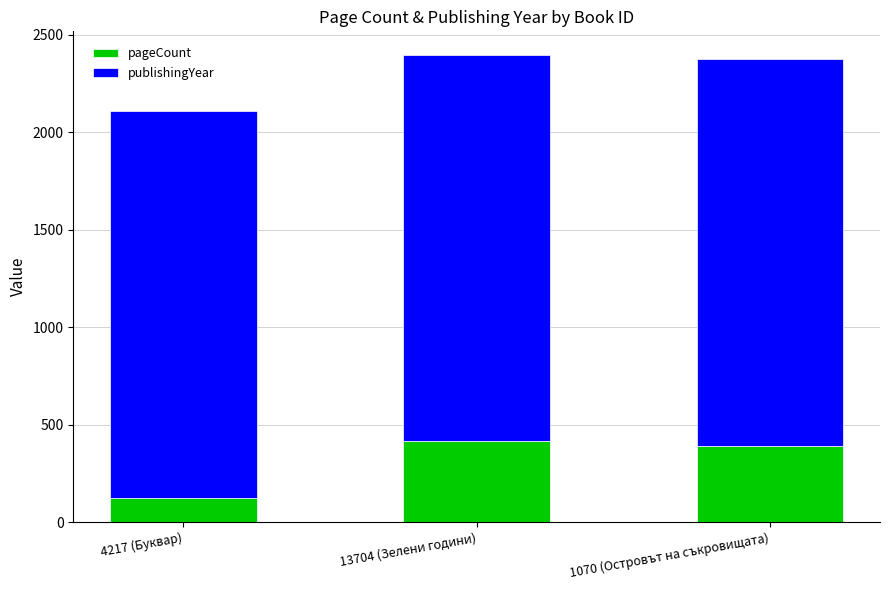

How many bars are there in total?

3